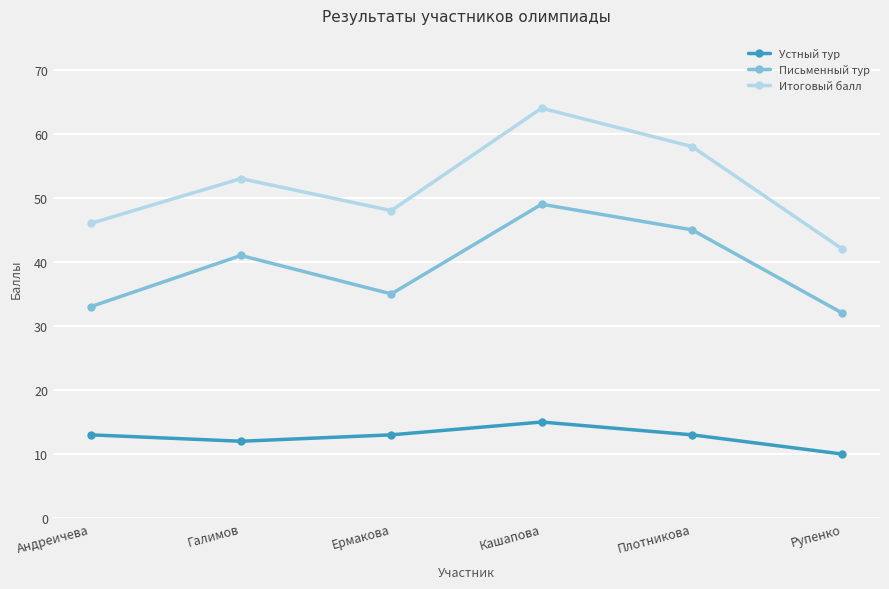

Is this an area chart (filled region under the line)?

No